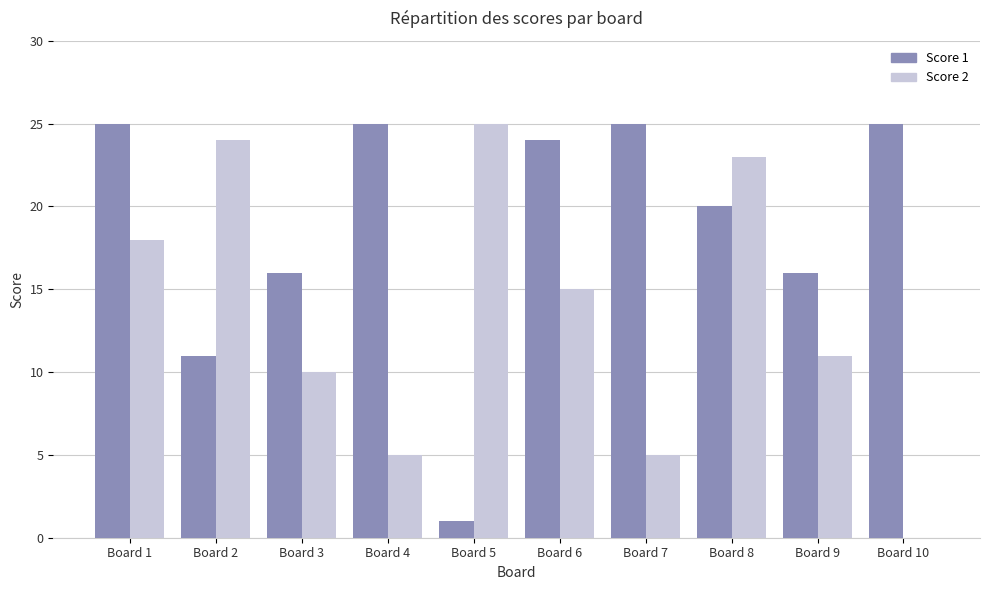

Where is Score 2 nearest to the value 12?

Board 9